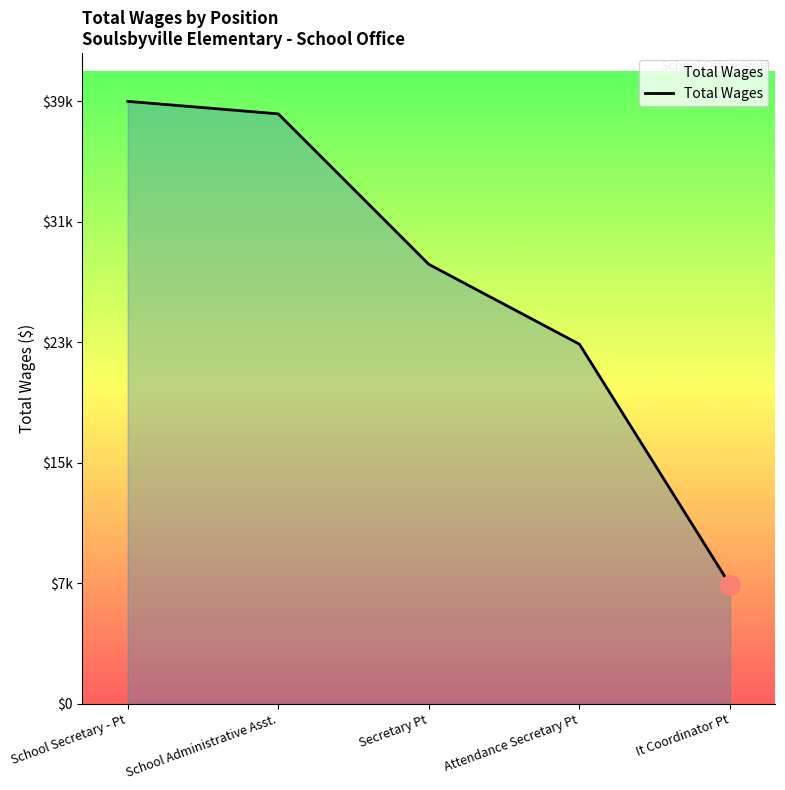

Is this an area chart (filled region under the line)?

Yes